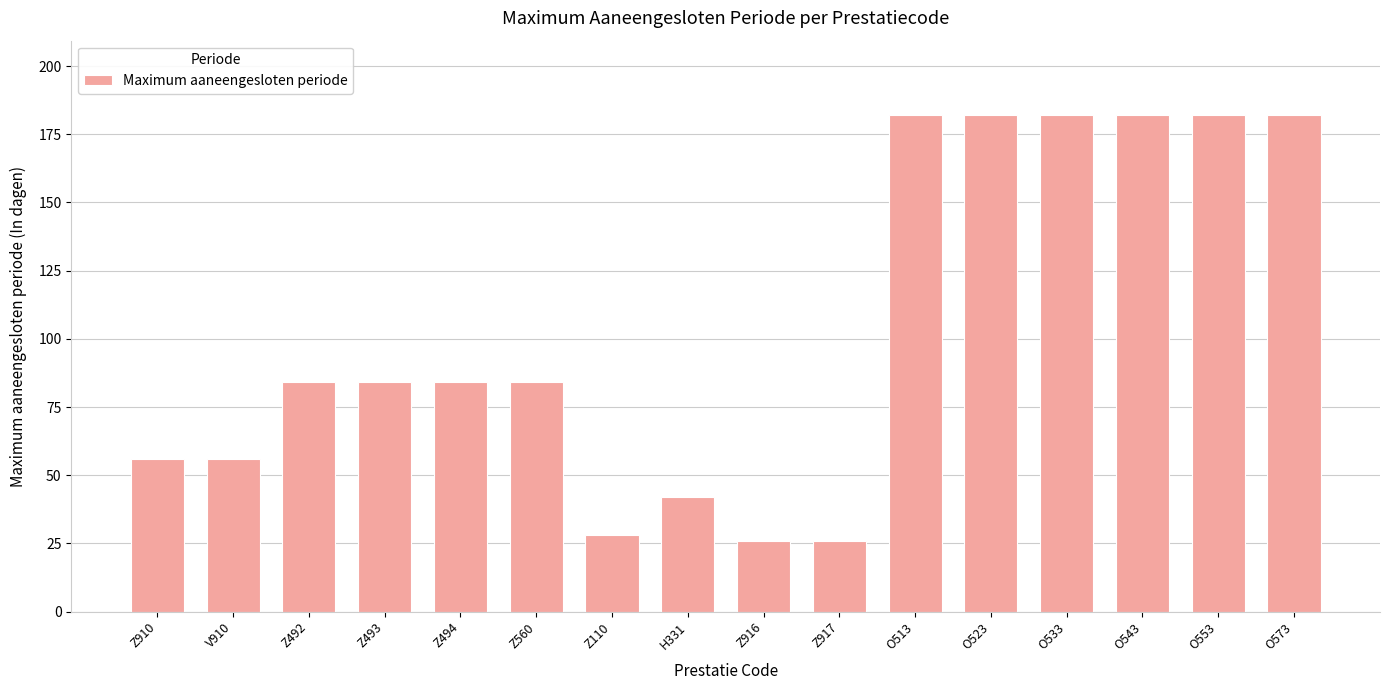

What is the sum of the values at Z494 and Z910?

140